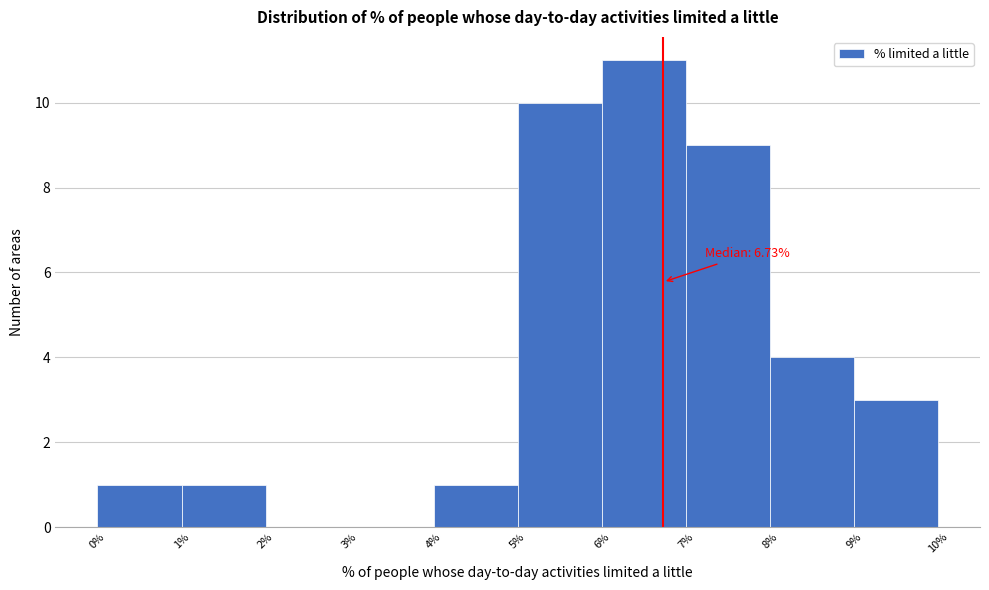

Which range on the x-axis has the tallest bar?

6% to 7%